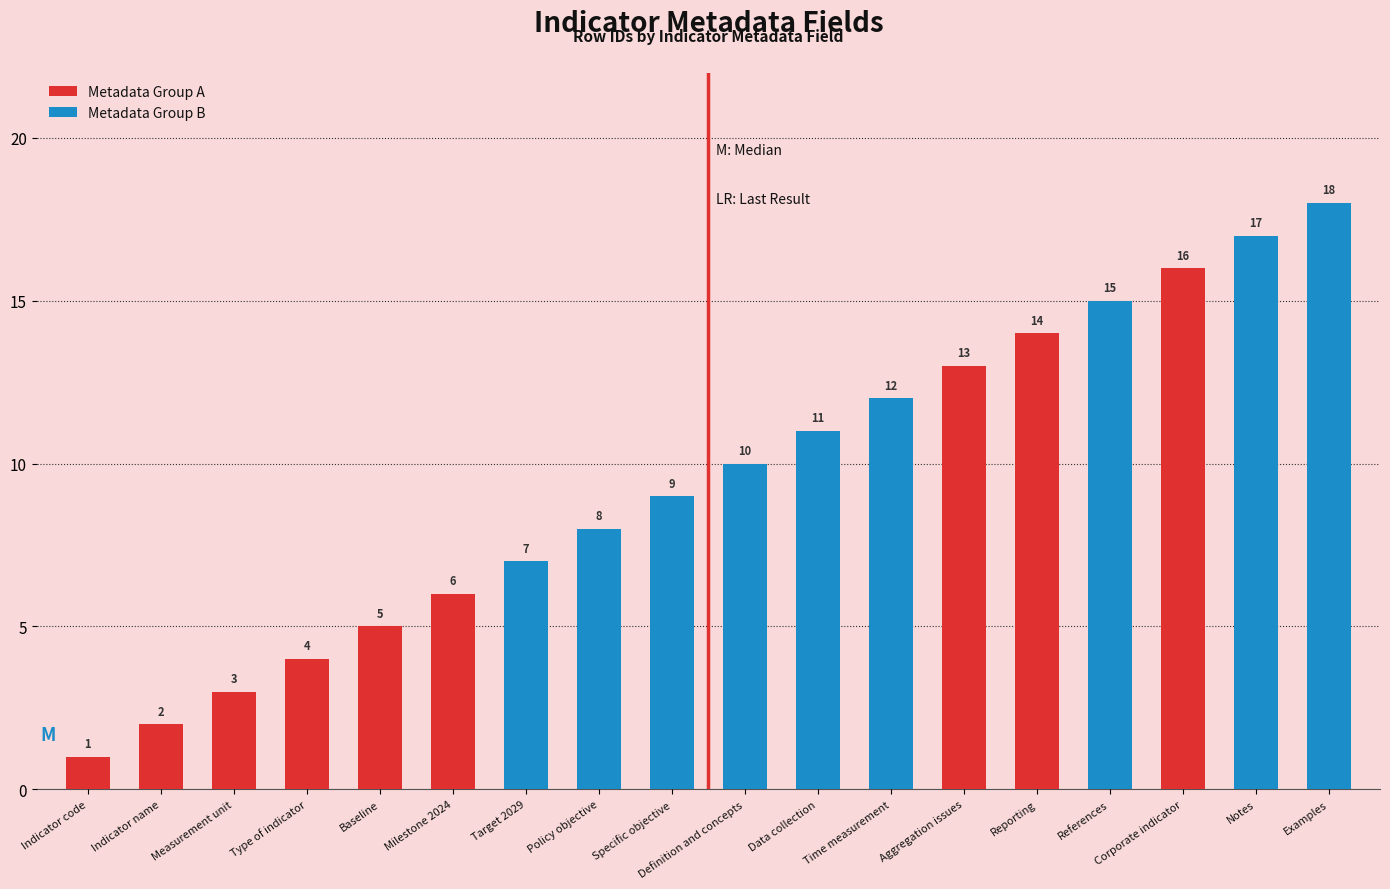

What position from the left is Examples?

18